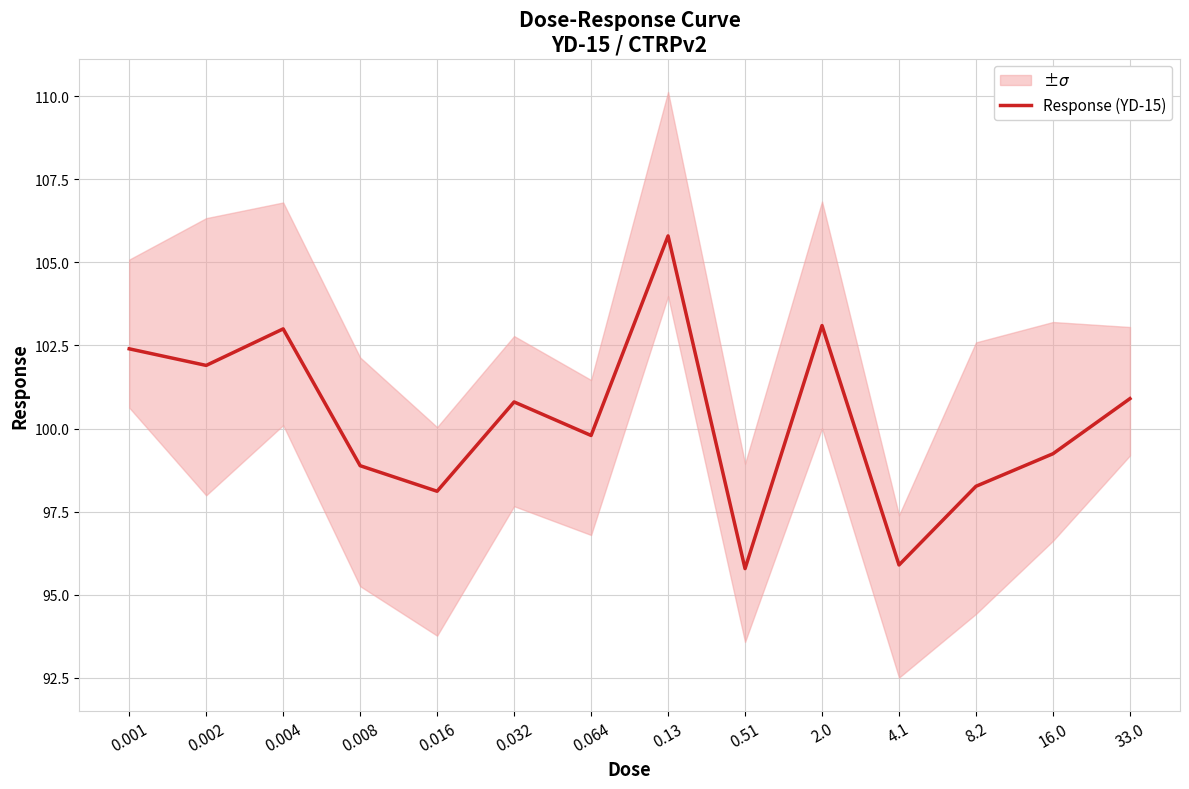

Where is the data nearest to the value 100?

0.064